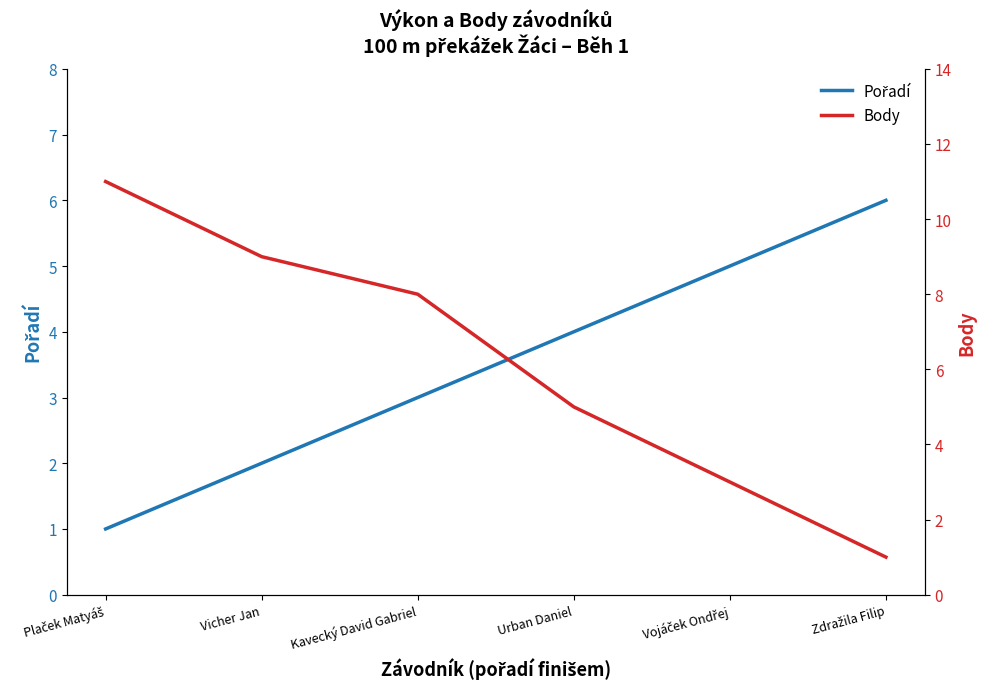

What is the difference between the highest and lowest values at Vojáček Ondřej?

2